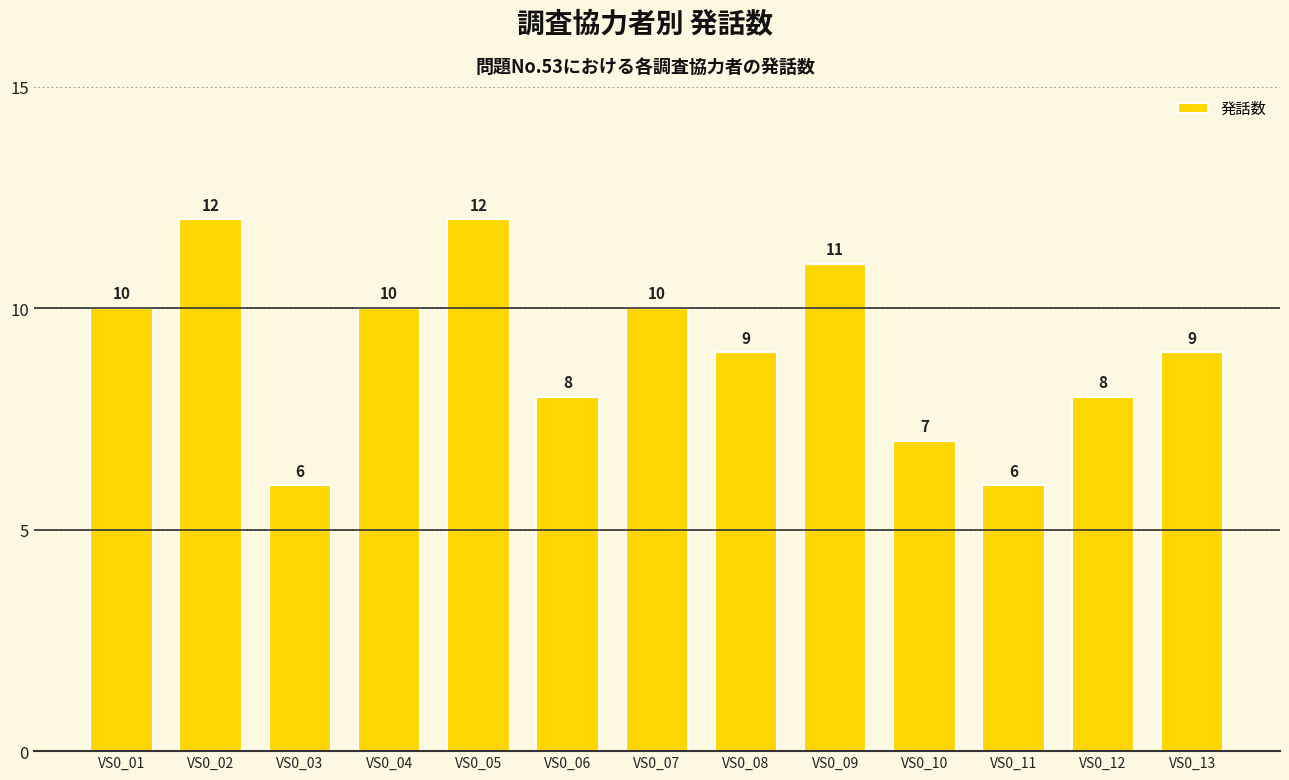

True or false: the data shows 12 at VS0_05.

True